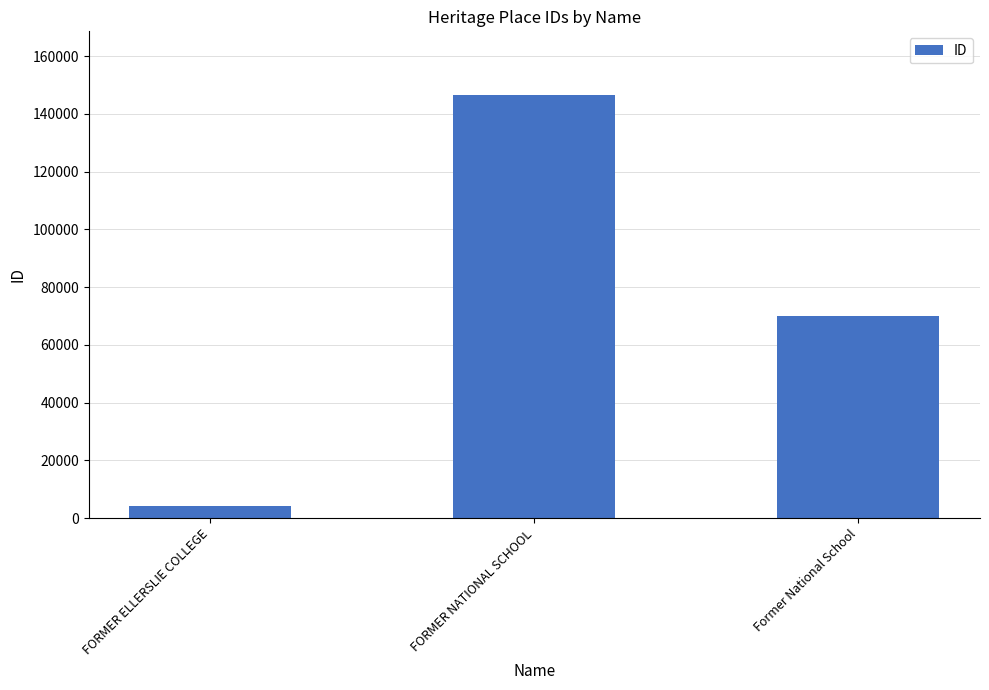

Are the bars horizontal?

No